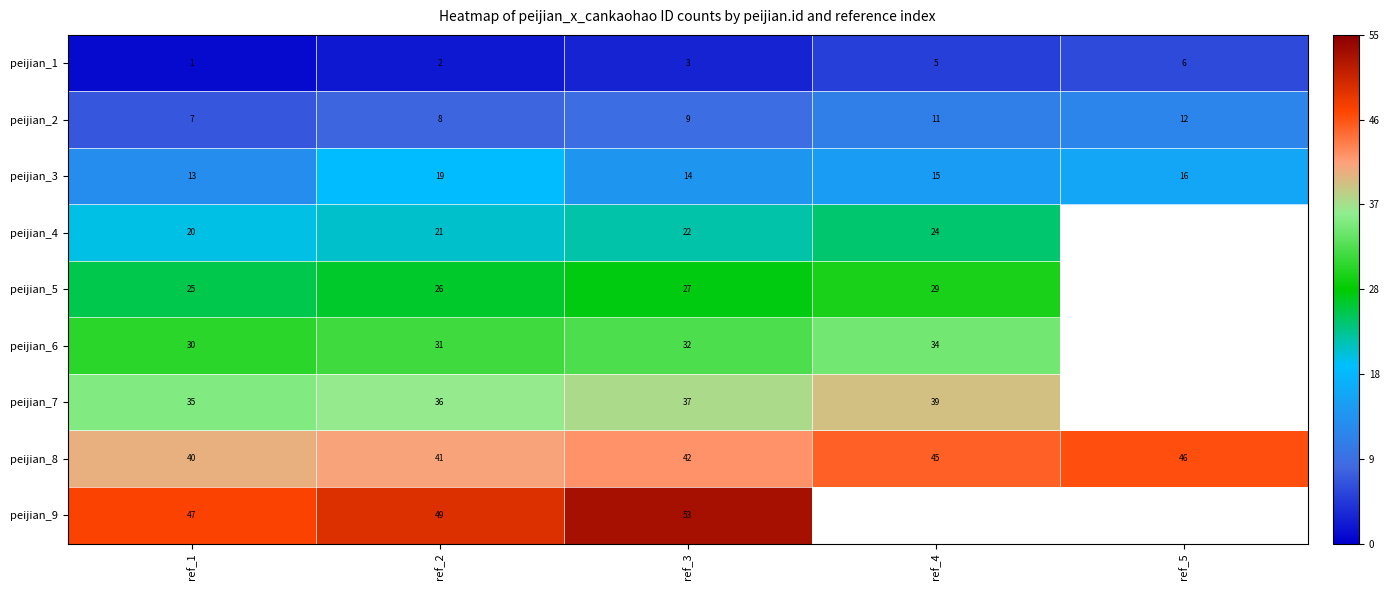

Is the value of peijian_4 at ref_3 greater than the value of peijian_6 at ref_1?

No